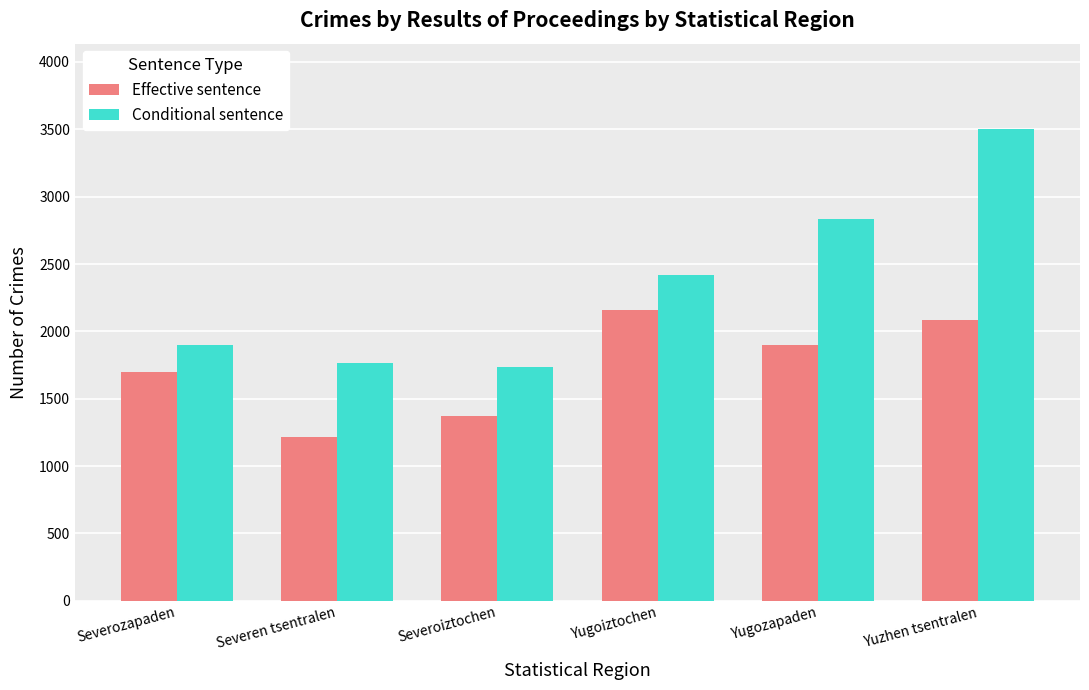

Reading left to right, list all the values displayed in this chart.

Effective sentence: 1695	1216	1371	2158	1898	2088
Conditional sentence: 1902	1764	1733	2421	2833	3505